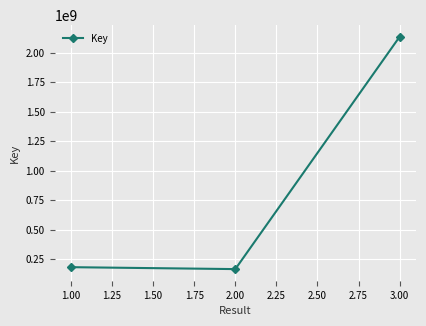

Approximately how many times larger is the value at 1.00 compared to 2.00?

1.1